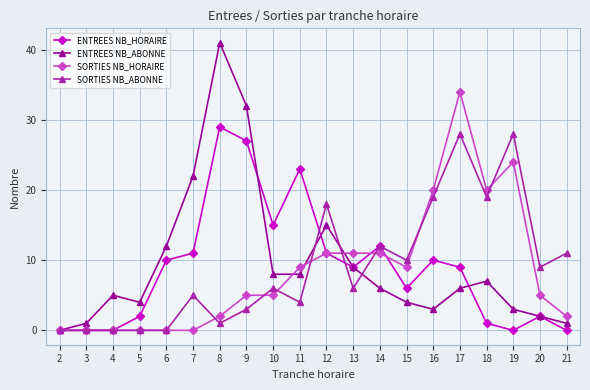

Which series has the largest range (max minus min)?

ENTREES NB_ABONNE